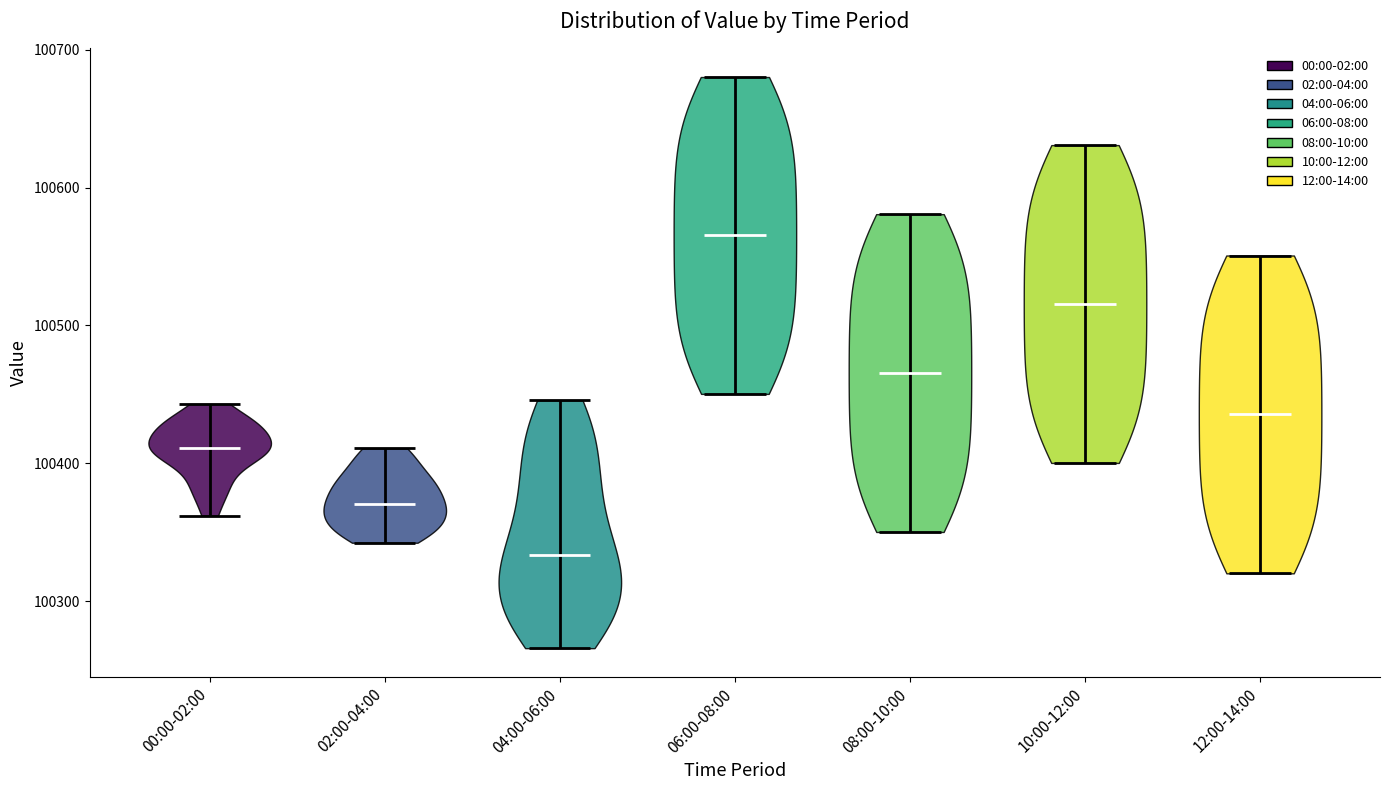

Reading left to right, read every violin against the y-axis: where its median line is, and the lowest and highest points it reaches. The values are not printed on the chart, so give them approximately, as read against the axis.

00:00-02:00: median line 100410, lowest point 100360, highest point 100440
02:00-04:00: median line 100370, lowest point 100340, highest point 100410
04:00-06:00: median line 100330, lowest point 100270, highest point 100450
06:00-08:00: median line 100570, lowest point 100450, highest point 100680
08:00-10:00: median line 100470, lowest point 100350, highest point 100580
10:00-12:00: median line 100520, lowest point 100400, highest point 100630
12:00-14:00: median line 100440, lowest point 100320, highest point 100550